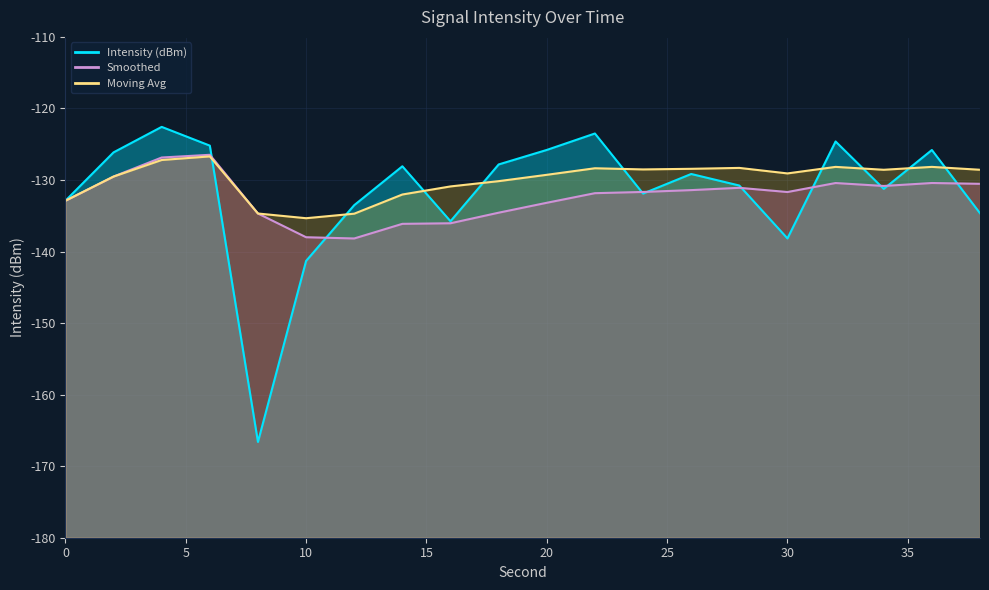

What is the sum of the Intensity (dBm) values at 30 and 38?

-272.8